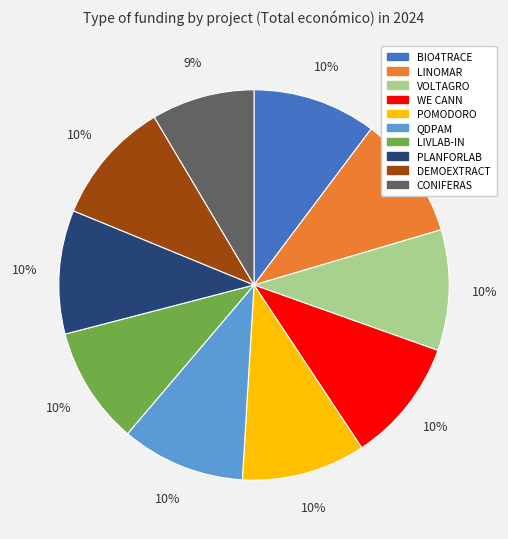

To the nearest percent, what is the average slice percentage?

10%